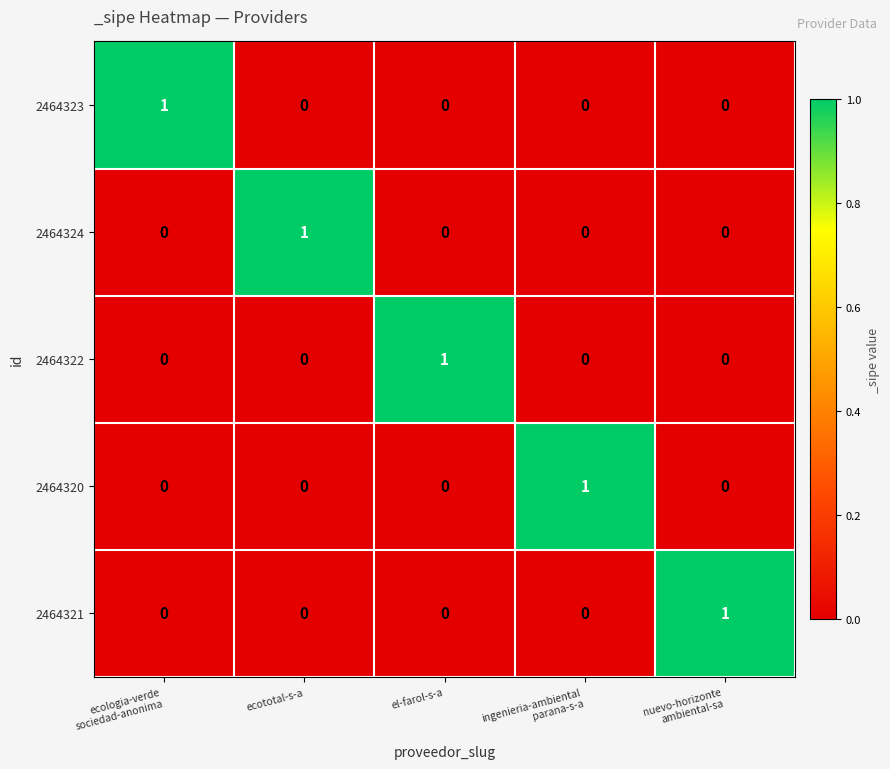

How many categories are shown in the chart?

5